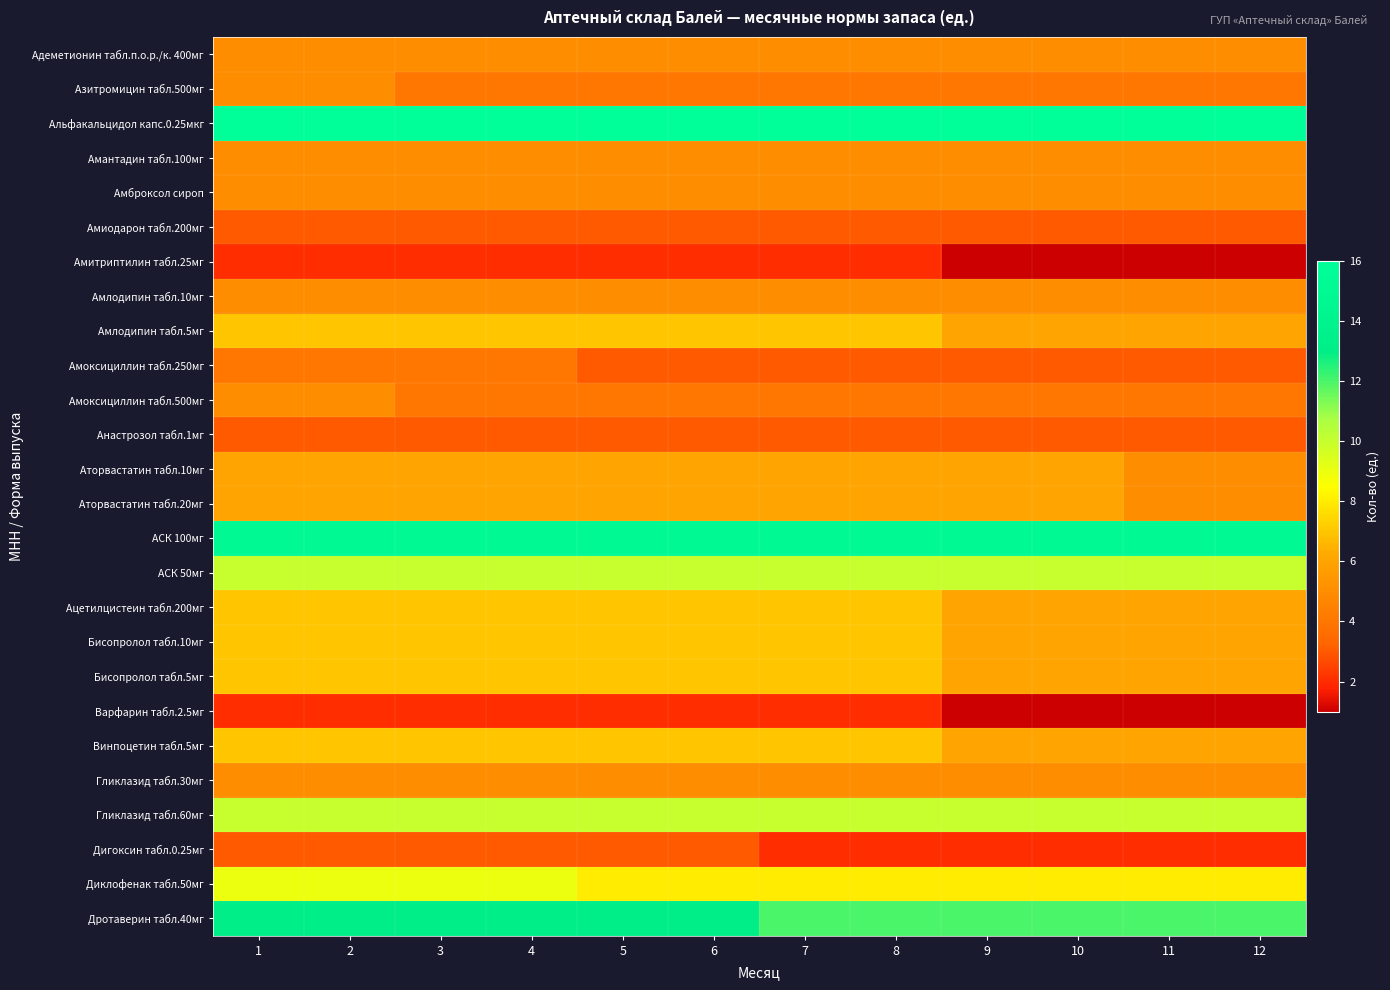

At which category is the sum across all series the highest?

1